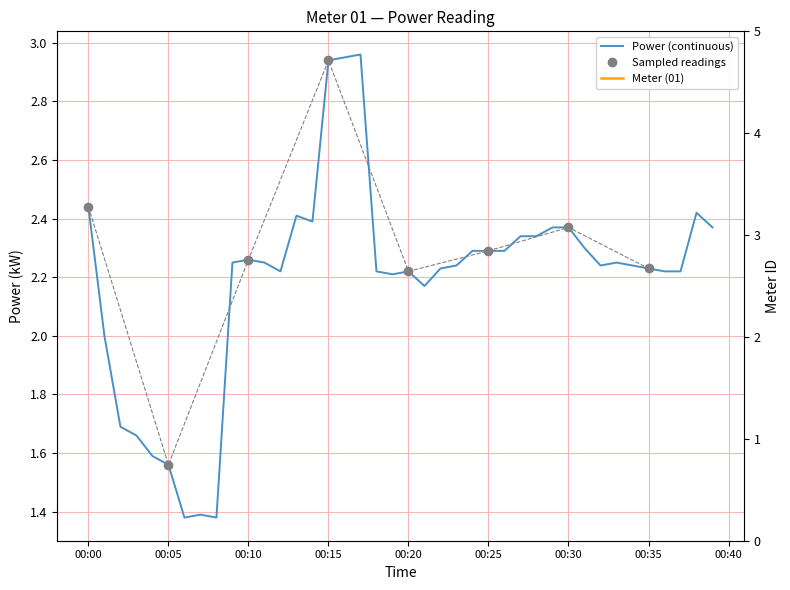

What is the ratio of the value at 2024-02-09T00:25:00 to the value at 2024-02-09T00:37:00?

1.0